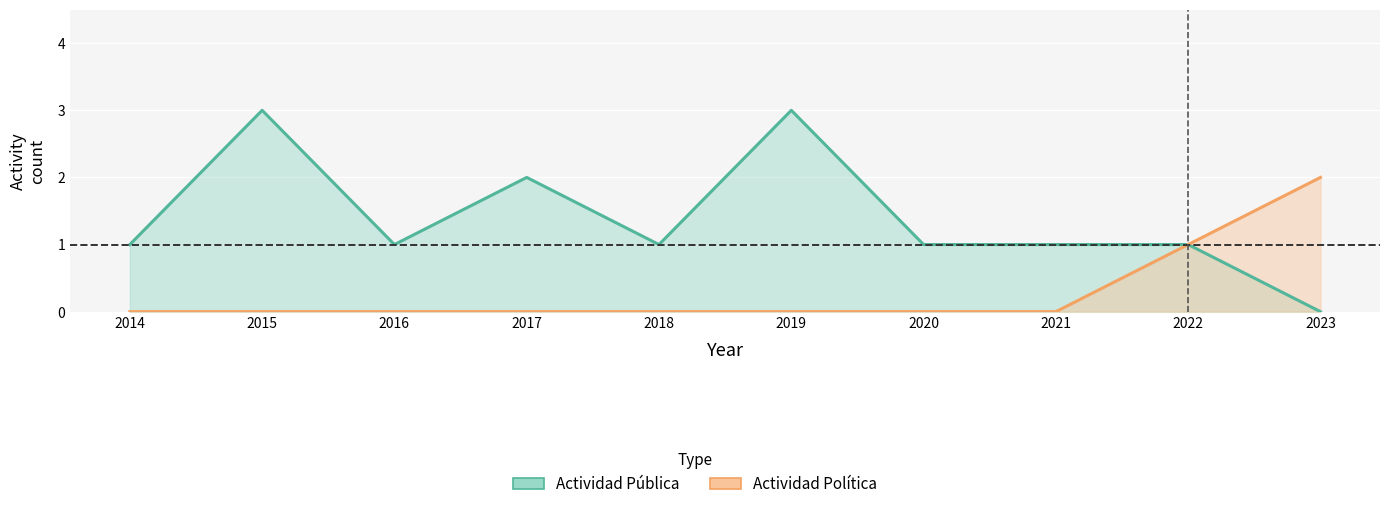

True or false: Actividad Pública has more than 2 points higher than both neighbors.

True